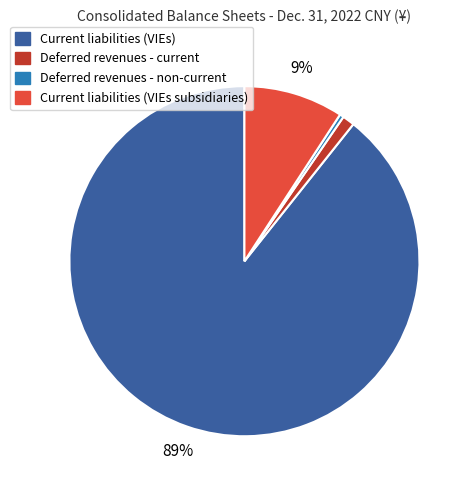

True or false: Current liabilities (VIEs) accounts for 89% of the total.

True